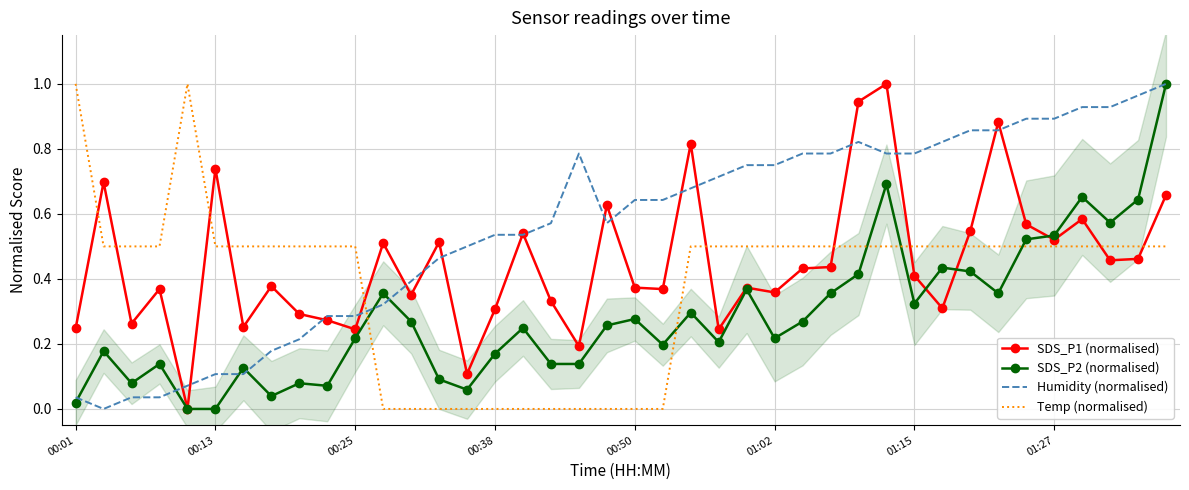

True or false: SDS_P1 (normalised) and Humidity (normalised) intersect in this chart.

True